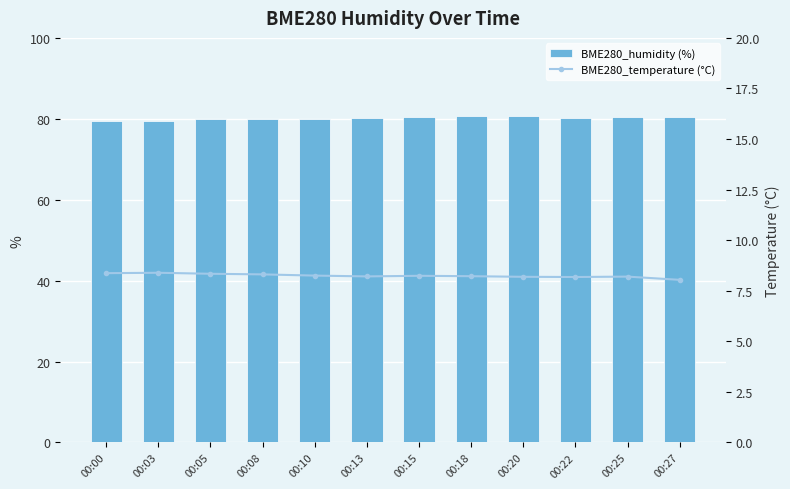

Which series changed the most between 00:15 and 00:18?

BME280_humidity